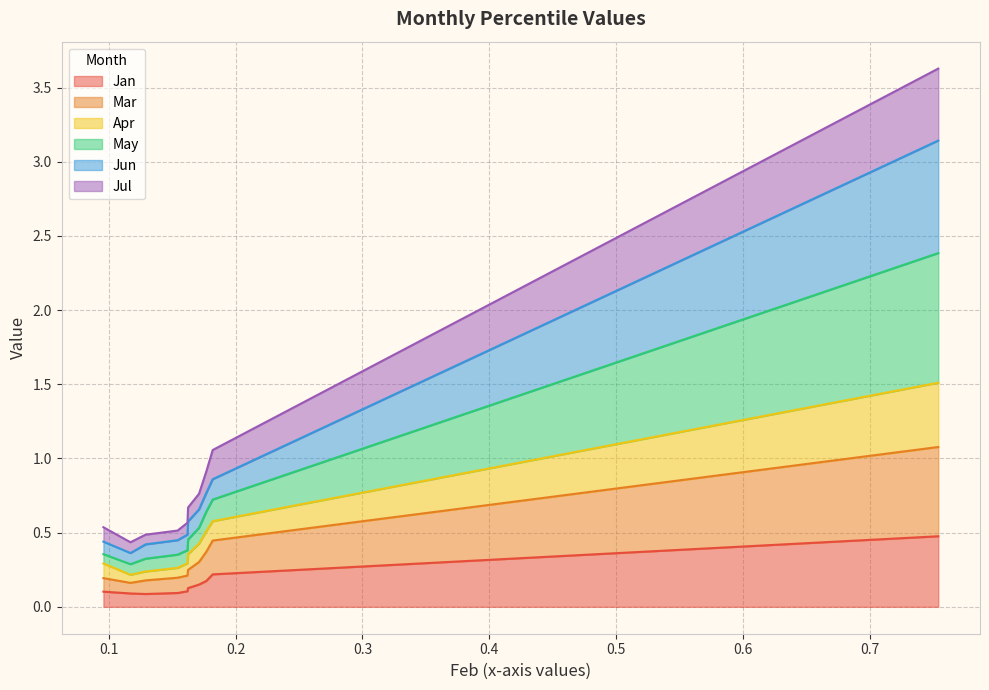

How many lines are shown in the chart?

6